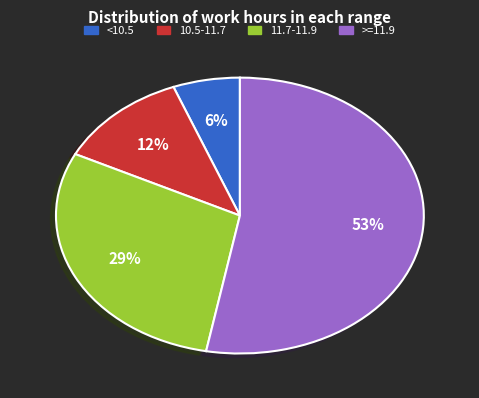

To the nearest percent, what is the average slice percentage?

25%